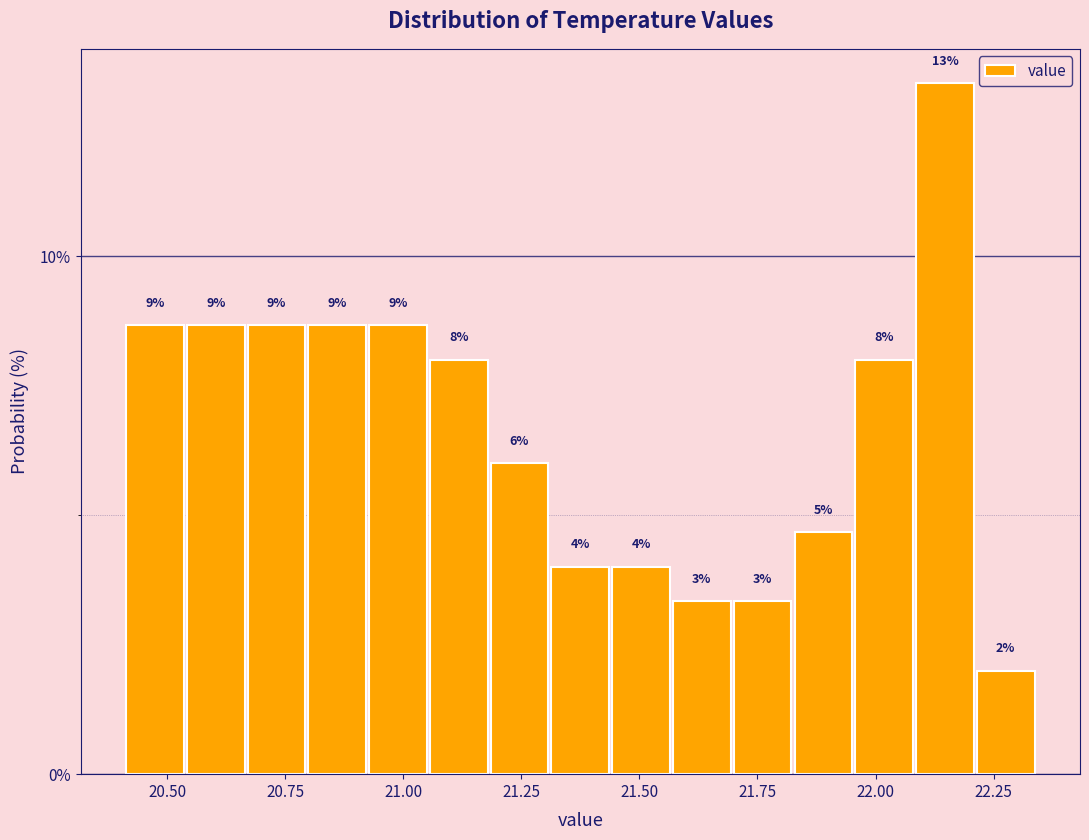

Around what value on the x-axis is the tallest bar? Give the approximate position of its centre, as read against the axis.

22.15